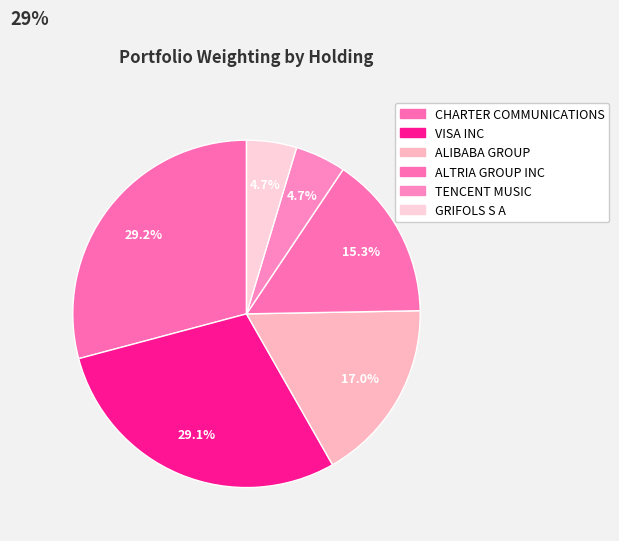

True or false: CHARTER COMMUNICATIONS accounts for 15% of the total.

False